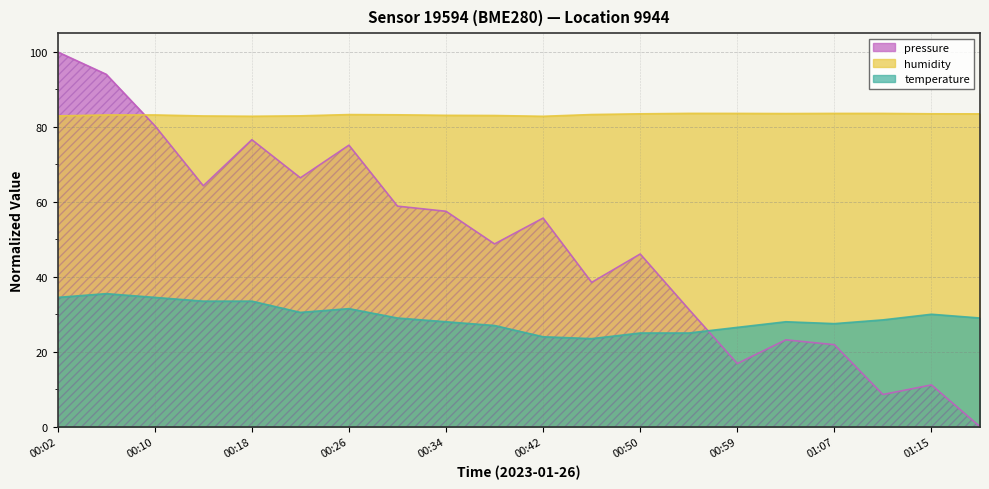

What position from the right is 00:10?

18